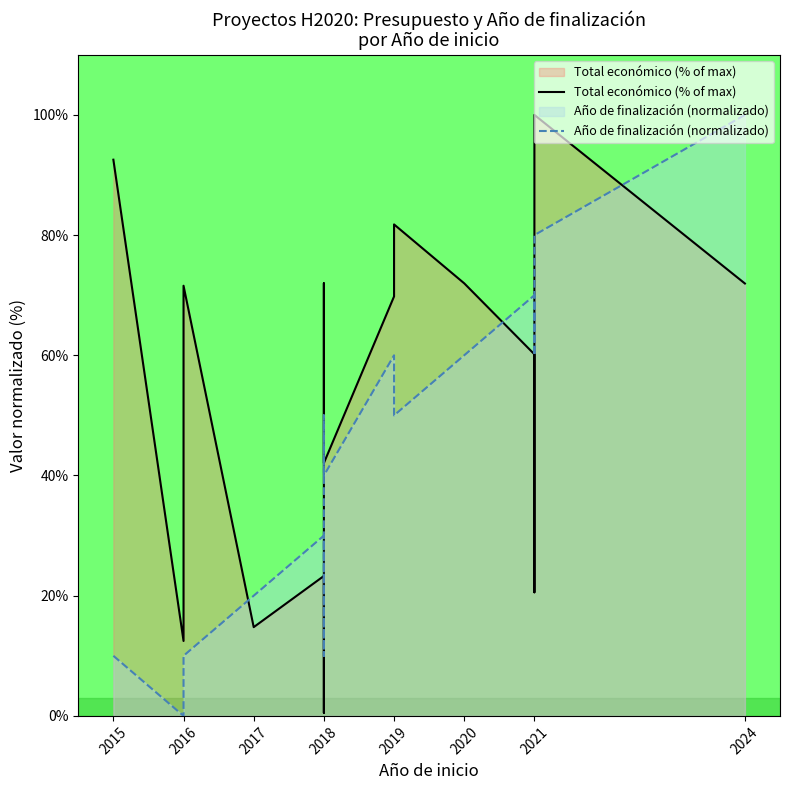

Count the Año de finalización (normalizado) values in the range 10 to 60.

12